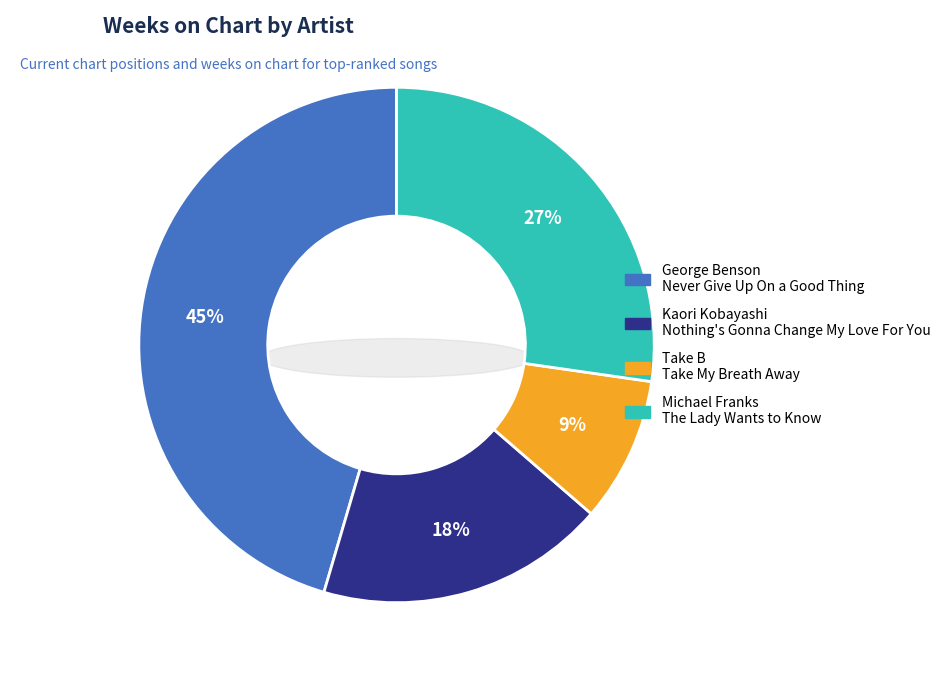

Rank the categories by value from lowest to highest.

Take B
Take My Breath Away, Kaori Kobayashi
Nothing's Gonna Change My Love For You, Michael Franks
The Lady Wants to Know, George Benson
Never Give Up On a Good Thing